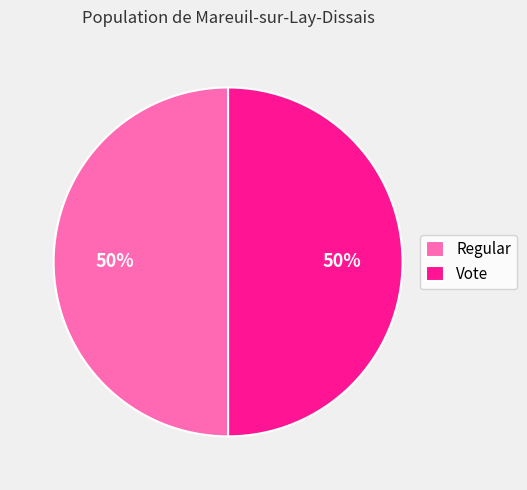

Is the sum of Vote and Regular greater than half?

Yes